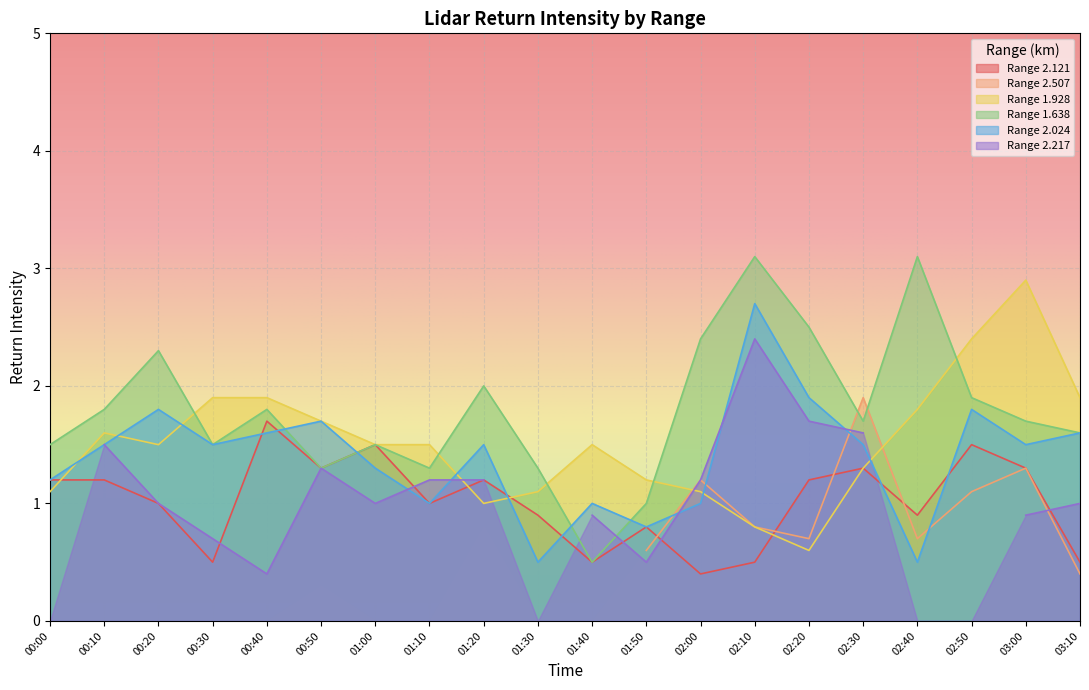

Where does the 1.928 series first go above 1?

00:00